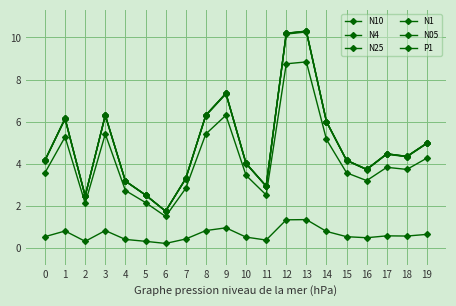

Reading left to right, transcribe all the data shown in this chart.

N10: 0=4.2	1=6.2	2=2.5	3=6.3	4=3.2	5=2.5	6=1.8	7=3.3	8=6.3	9=7.3	10=4.0	11=3.0	12=10.2	13=10.3	14=6.0	15=4.2	16=3.8	17=4.5	18=4.4	19=5.0
N4: 0=4.2	1=6.2	2=2.5	3=6.3	4=3.2	5=2.5	6=1.8	7=3.3	8=6.3	9=7.3	10=4.0	11=3.0	12=10.2	13=10.3	14=6.0	15=4.2	16=3.7	17=4.5	18=4.4	19=5.0
N25: 0=4.2	1=6.2	2=2.5	3=6.3	4=3.2	5=2.5	6=1.8	7=3.3	8=6.3	9=7.3	10=4.0	11=3.0	12=10.2	13=10.3	14=6.0	15=4.2	16=3.7	17=4.5	18=4.3	19=5.0
N1: 0=4.2	1=6.1	2=2.5	3=6.3	4=3.2	5=2.5	6=1.8	7=3.3	8=6.3	9=7.3	10=4.0	11=2.9	12=10.2	13=10.3	14=6.0	15=4.2	16=3.7	17=4.5	18=4.3	19=5.0
N05: 0=3.6	1=5.3	2=2.1	3=5.4	4=2.7	5=2.2	6=1.5	7=2.8	8=5.4	9=6.3	10=3.5	11=2.5	12=8.8	13=8.8	14=5.2	15=3.6	16=3.2	17=3.8	18=3.7	19=4.3
P1: 0=0.6	1=0.8	2=0.3	3=0.8	4=0.4	5=0.3	6=0.2	7=0.4	8=0.8	9=1.0	10=0.5	11=0.4	12=1.4	13=1.4	14=0.8	15=0.6	16=0.5	17=0.6	18=0.6	19=0.7